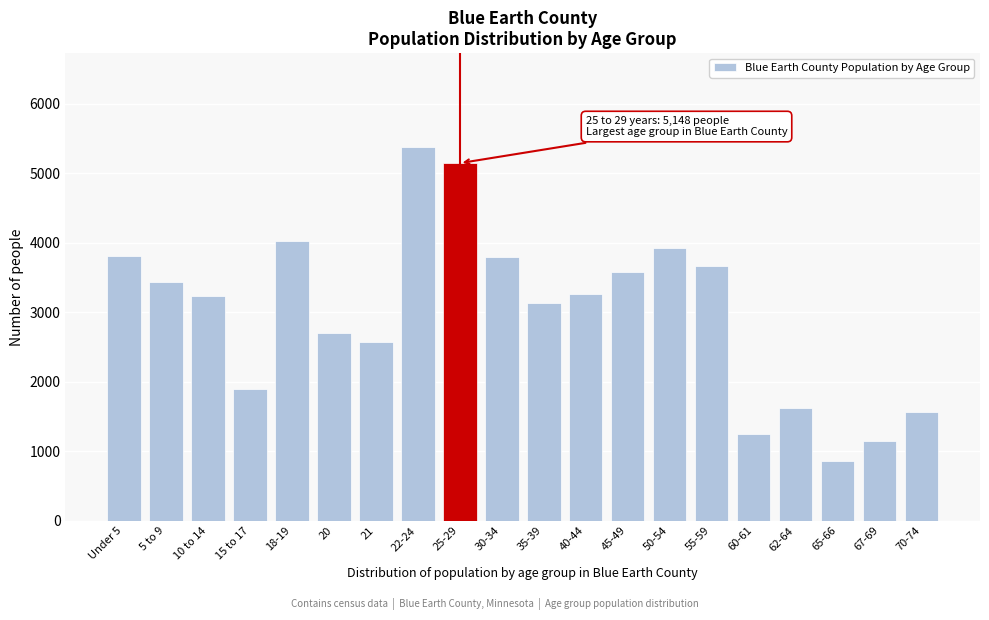

The value at 21 is 4082. True or false?

False